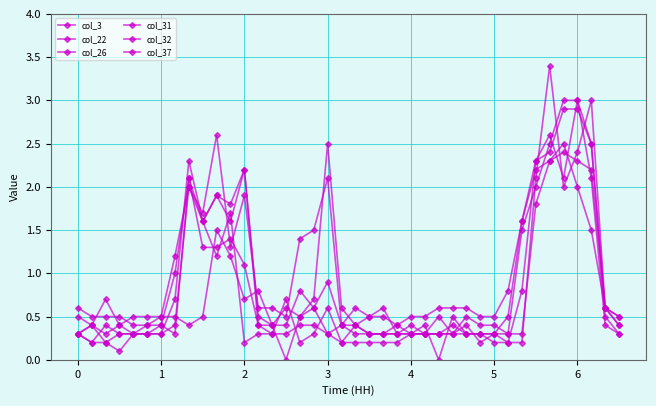

How many times do col_26 and col_3 cross each other?

12